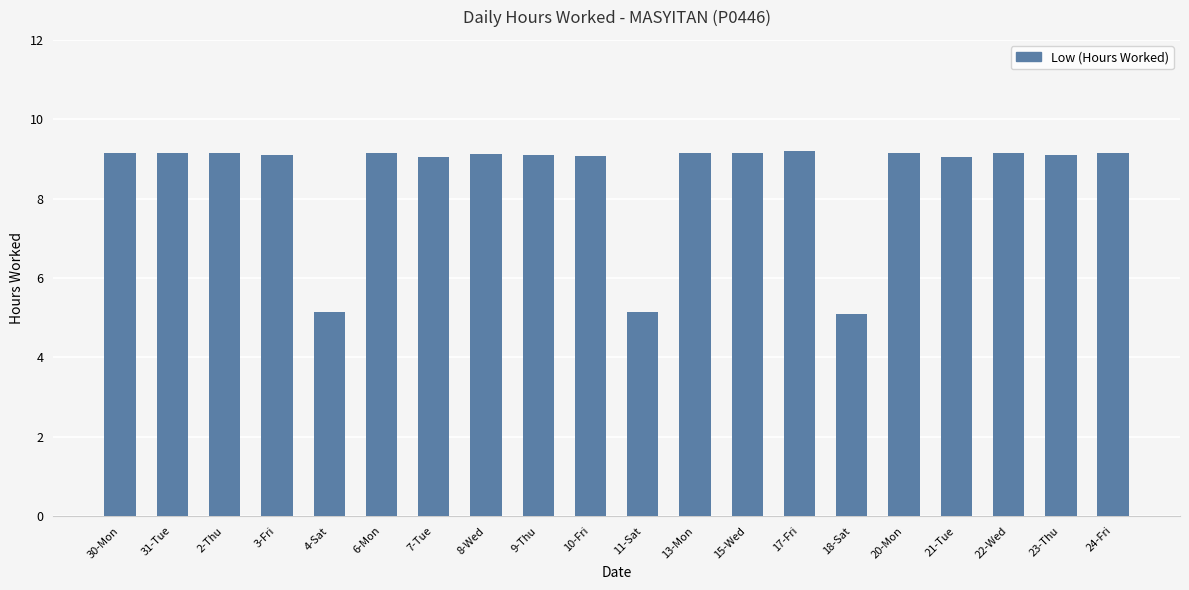

What is the sum of all values?

170.5